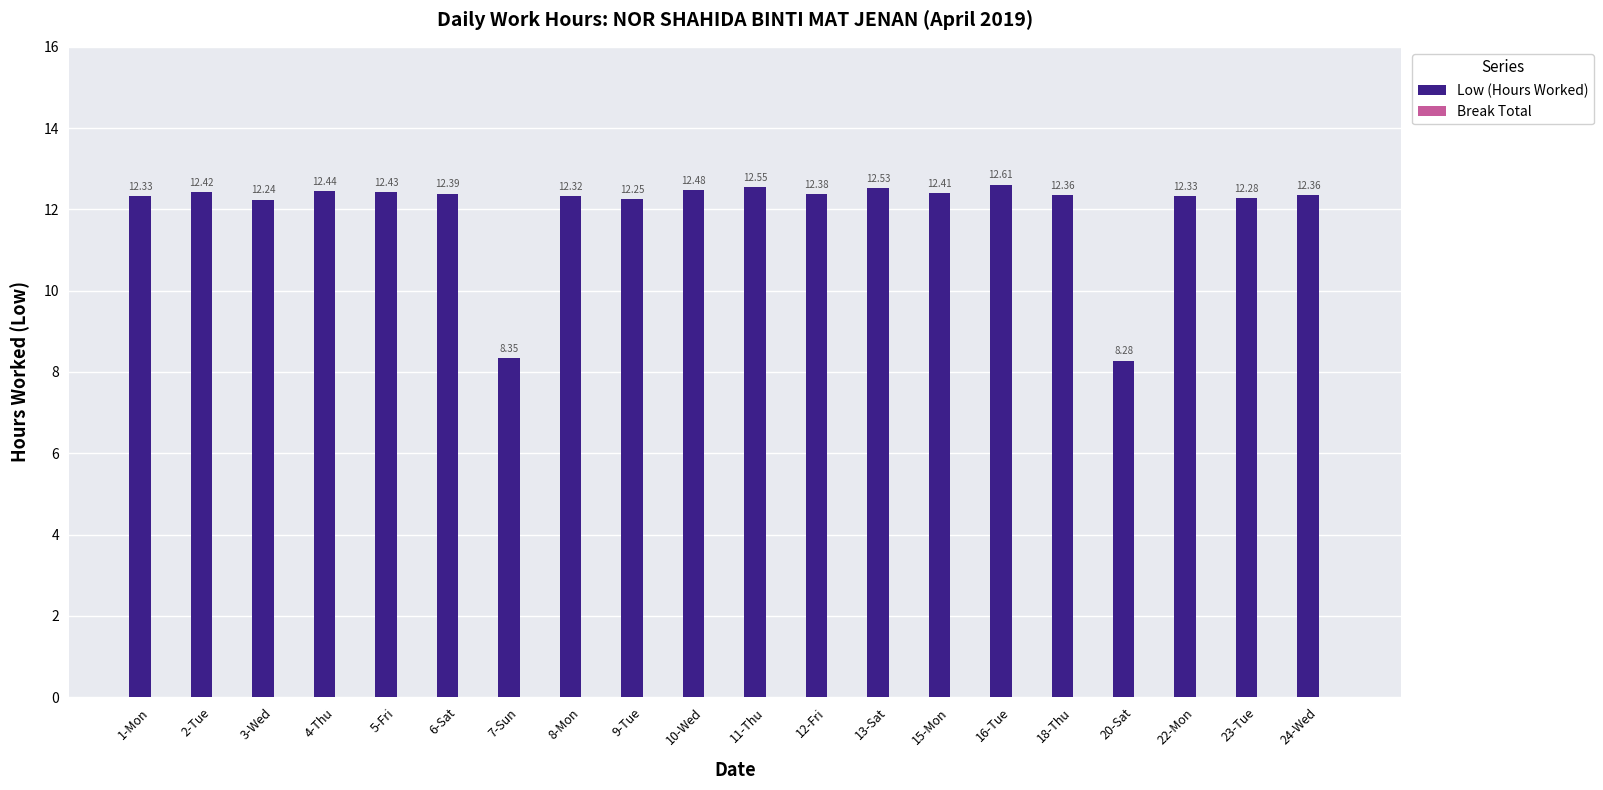

Which has a higher value, 10-Wed or 12-Fri?

10-Wed